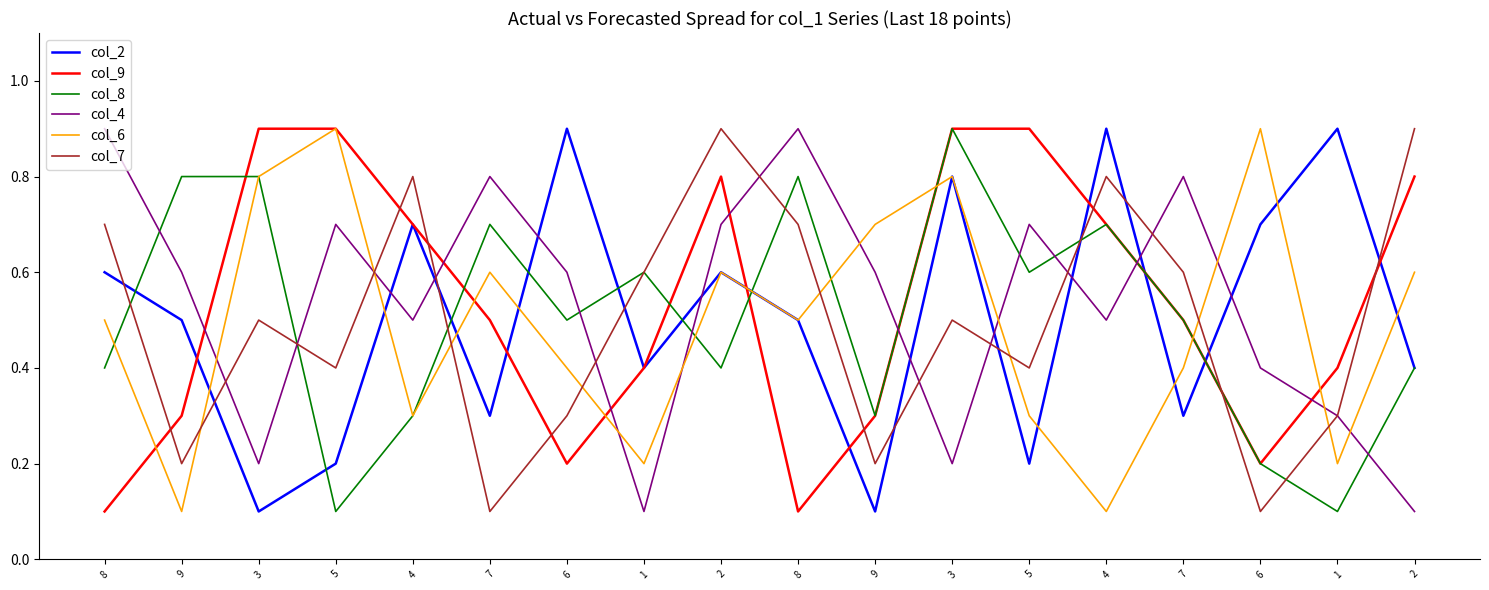

List the labels in order of col_7 value, smallest first.

7, 6, 9, 9, 6, 1, 5, 5, 3, 3, 1, 7, 8, 8, 4, 4, 2, 2